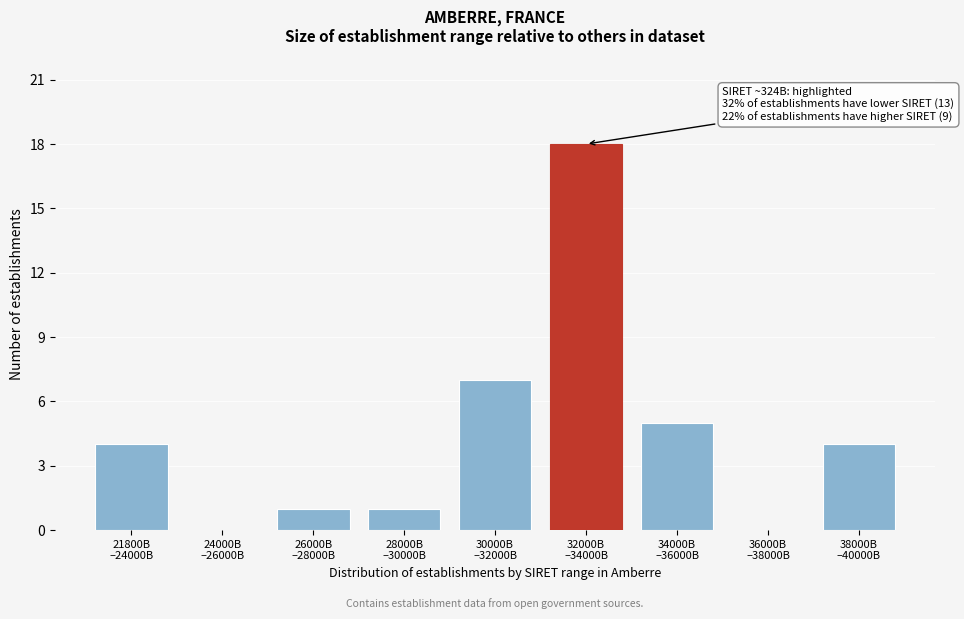

What is the sum of all values?

40